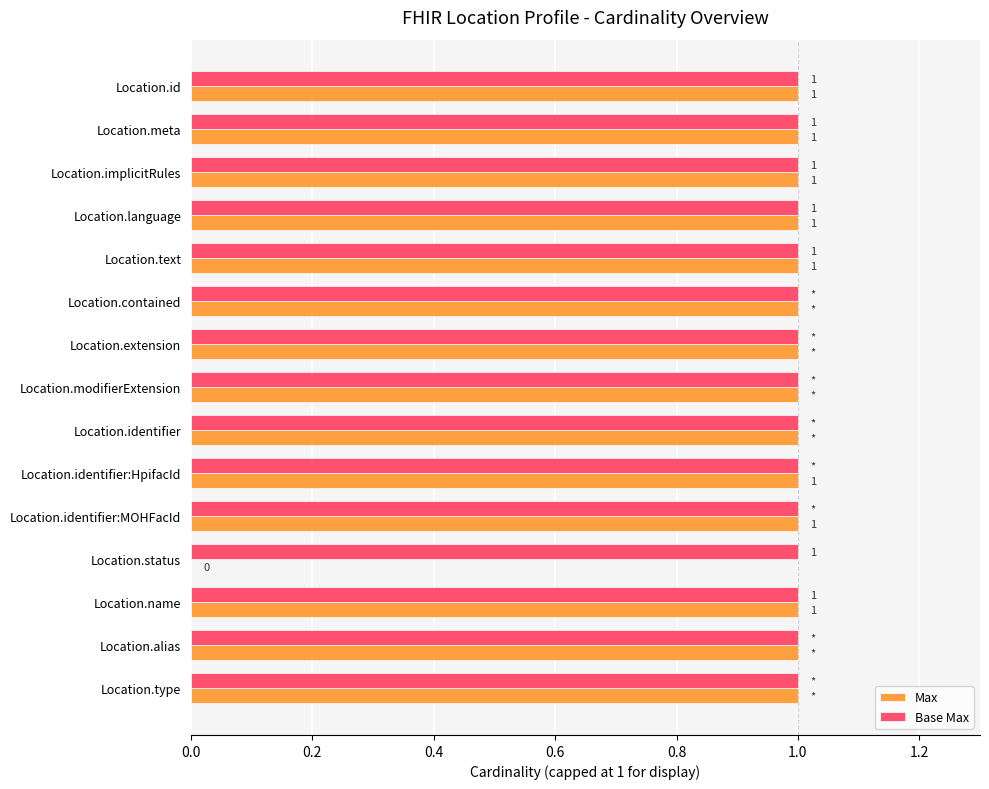

The value of Base Max at Location.modifierExtension is 1. True or false?

True